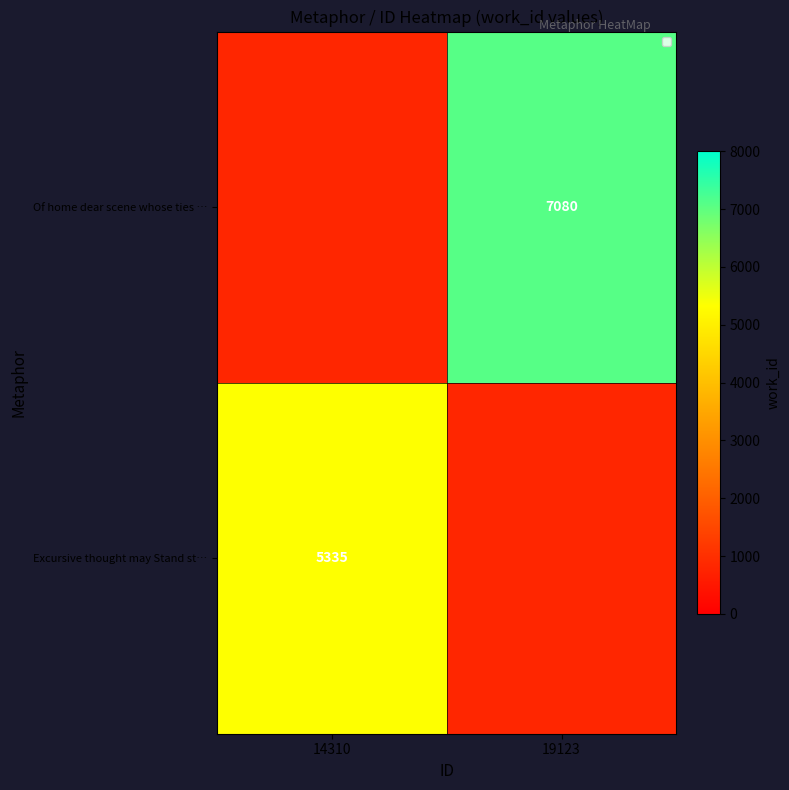

How many categories are shown in the chart?

2